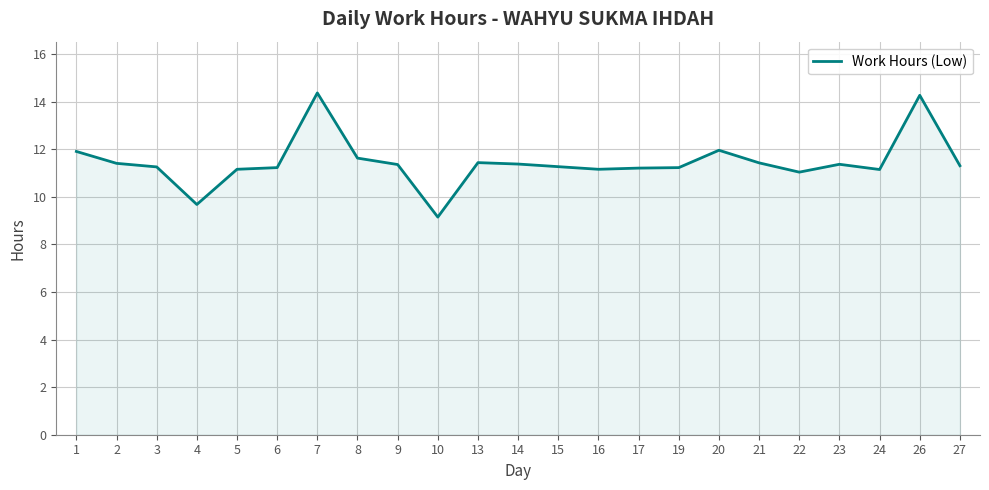

The value at 3 is 20.2. True or false?

False